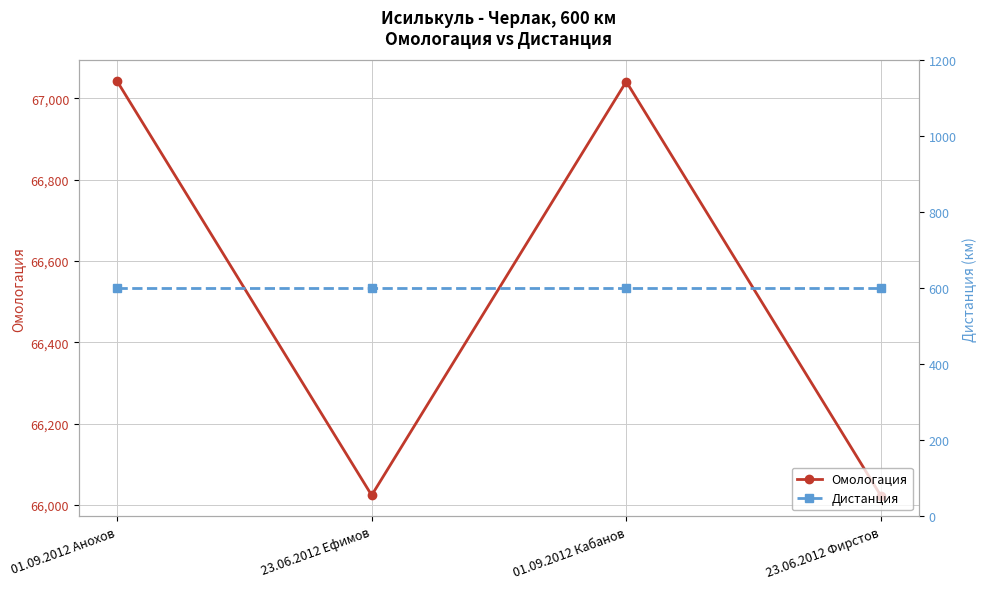

True or false: Дистанция has more than 2 points higher than both neighbors.

False